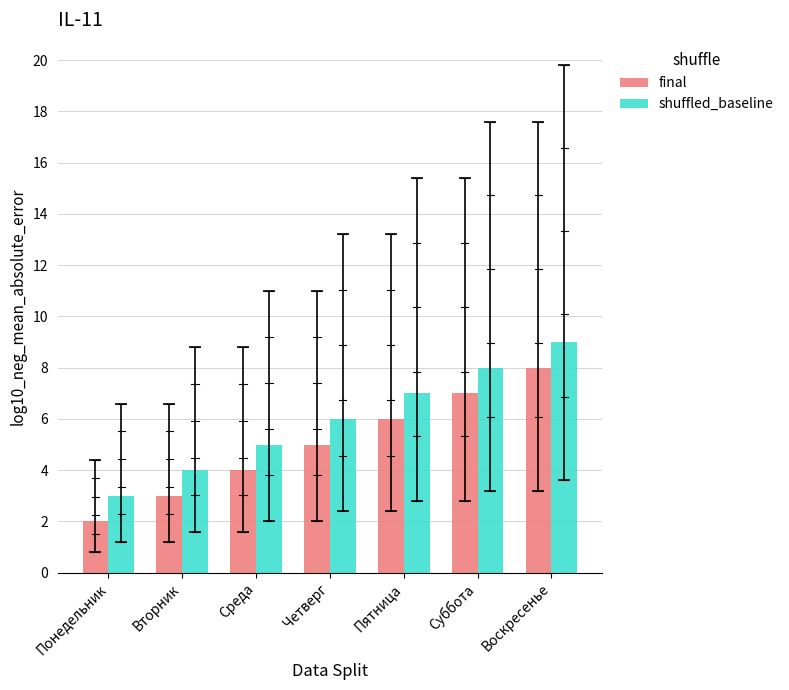

What is the value of the final bar at the 5th from the left?

6